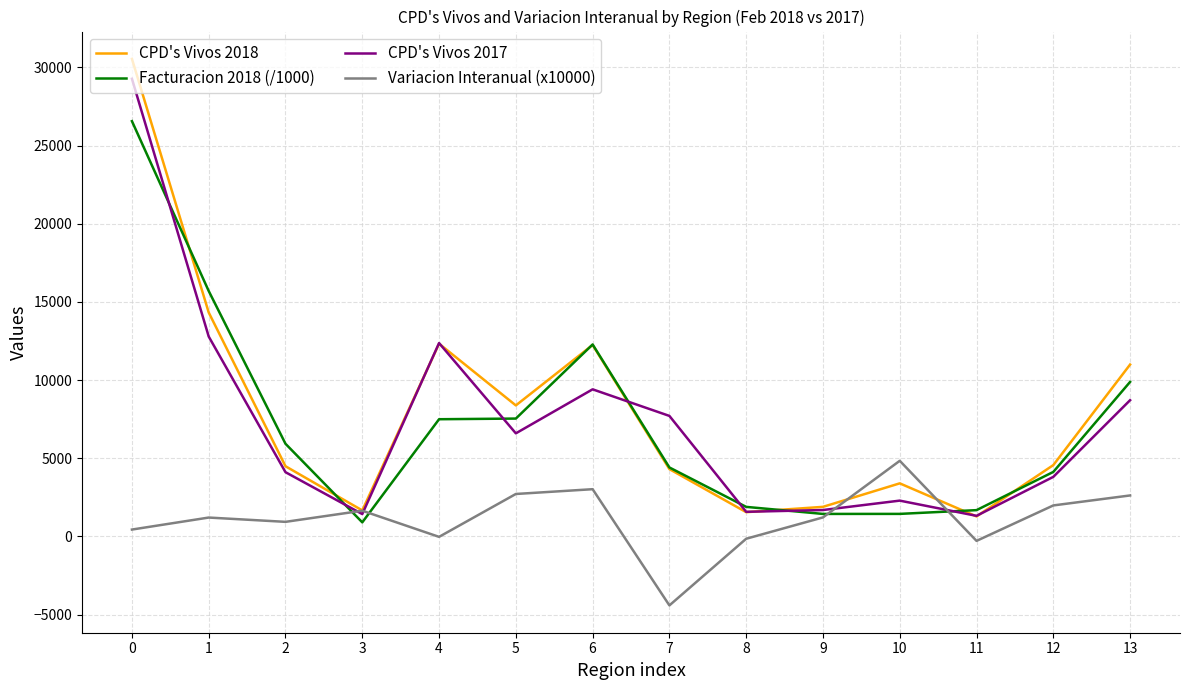

Is the value of Facturacion 2018 (/1000) at 1 greater than the value of CPD's Vivos 2018 at 11?

Yes